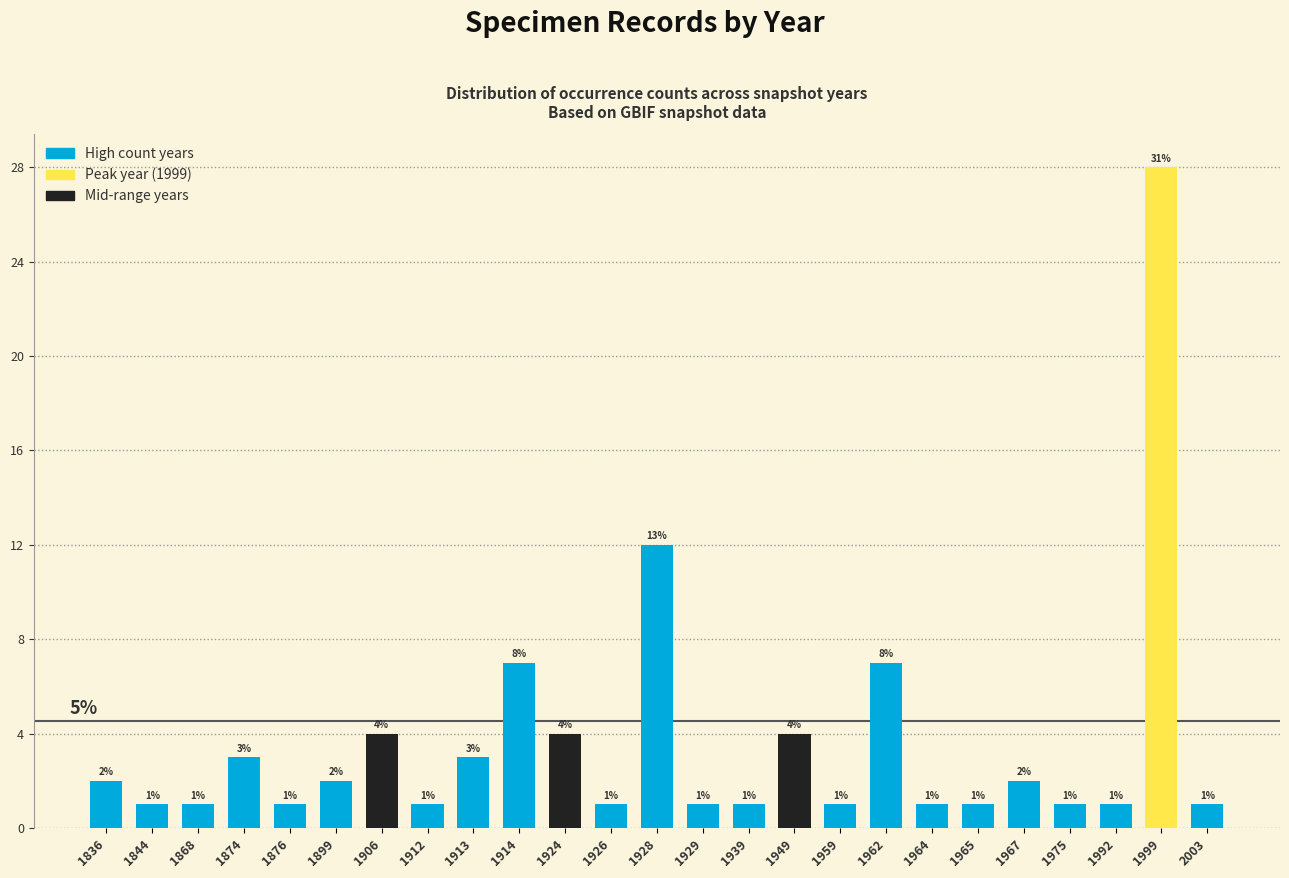

Reading left to right, extract all data points from this chart.

1836=2	1844=1	1868=1	1874=3	1876=1	1899=2	1906=4	1912=1	1913=3	1914=7	1924=4	1926=1	1928=12	1929=1	1939=1	1949=4	1959=1	1962=7	1964=1	1965=1	1967=2	1975=1	1992=1	1999=28	2003=1